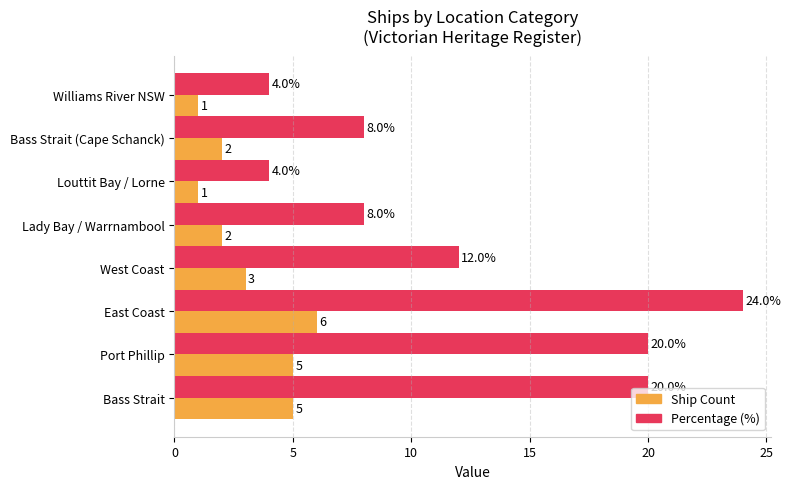

What is the spread (max minus min) of values at East Coast?

18